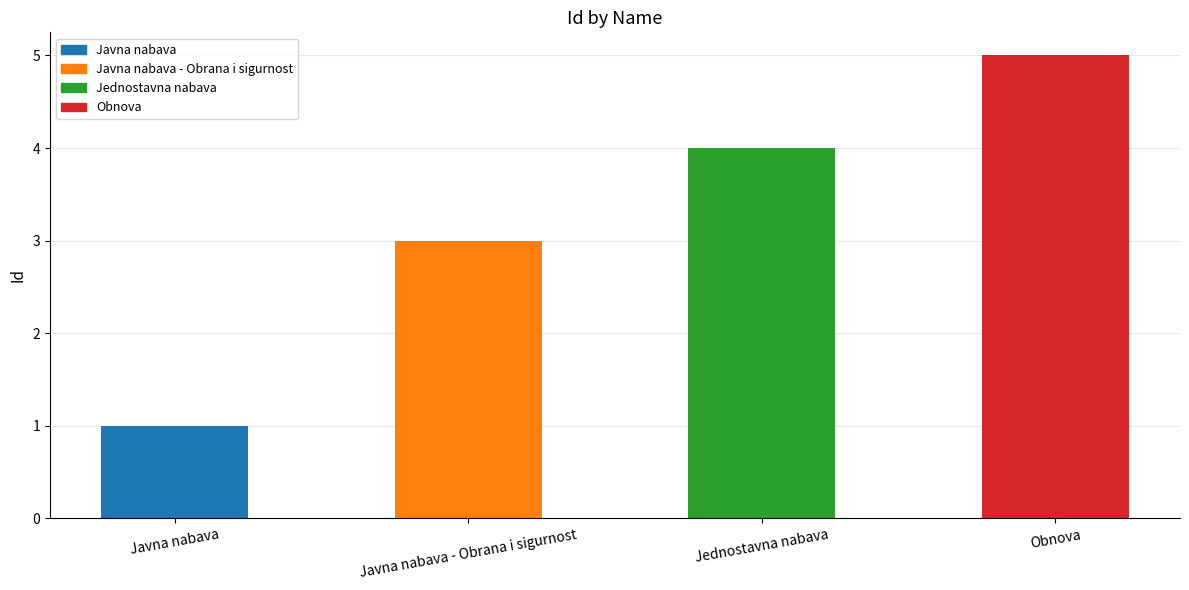

Which has a higher value, Obnova or Jednostavna nabava?

Obnova